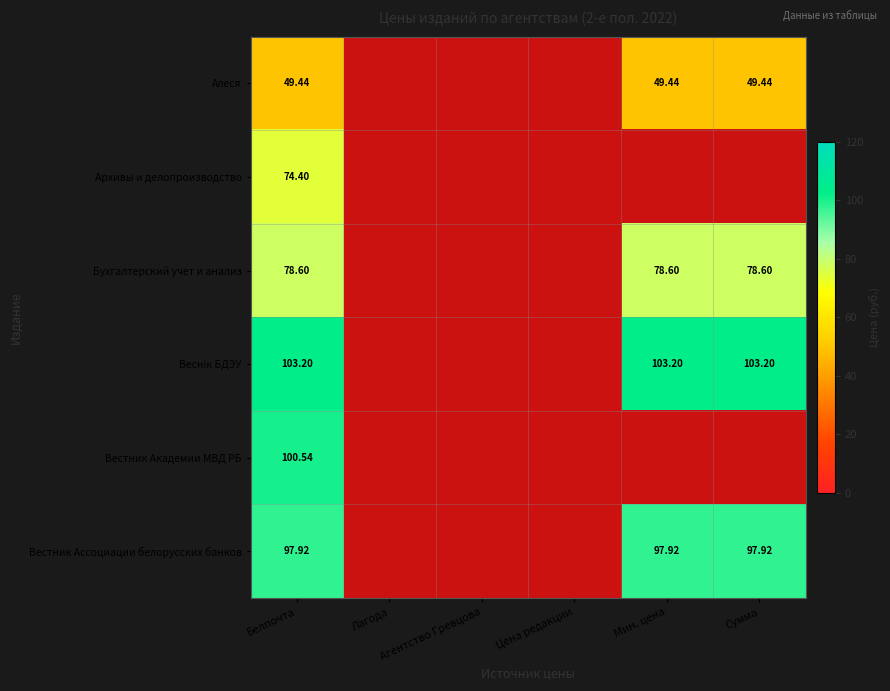

At which label does Архивы и делопроизводство reach its peak?

Белпочта